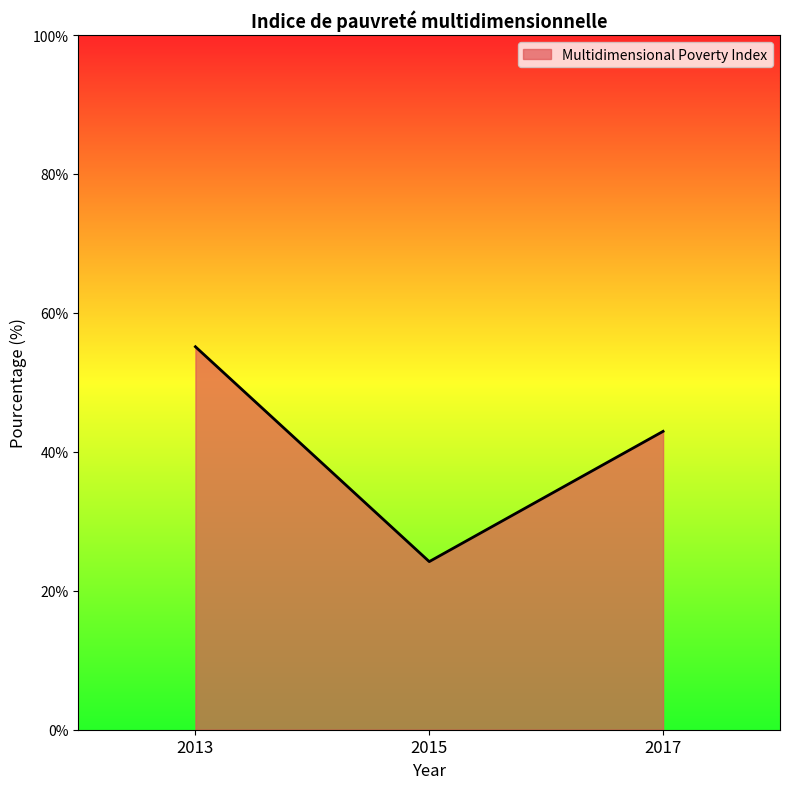

At which label does the data first exceed 42?

2013